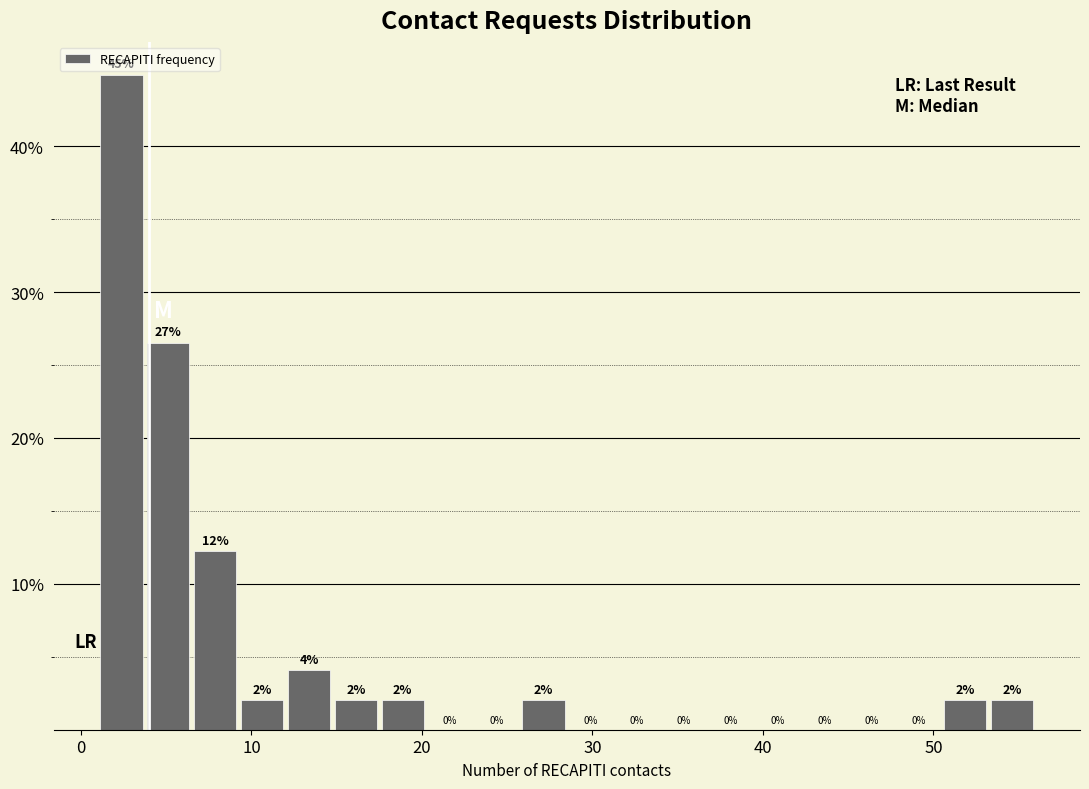

Read against the x-axis, roughly where is the centre of the tallest bar?

2